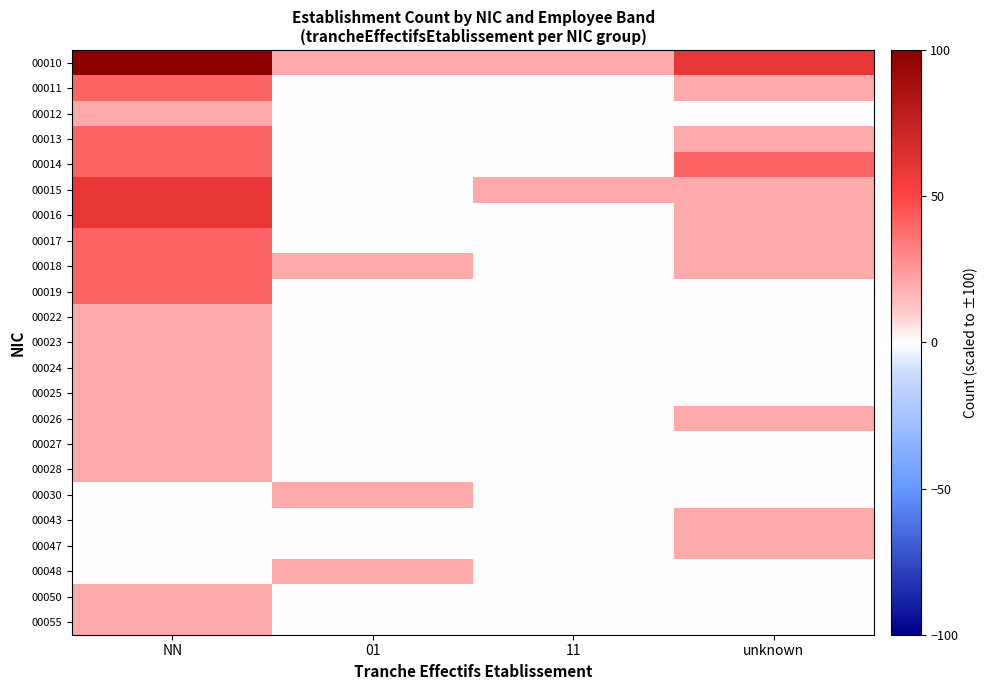

What is the difference between the highest and lowest values at unknown?

60